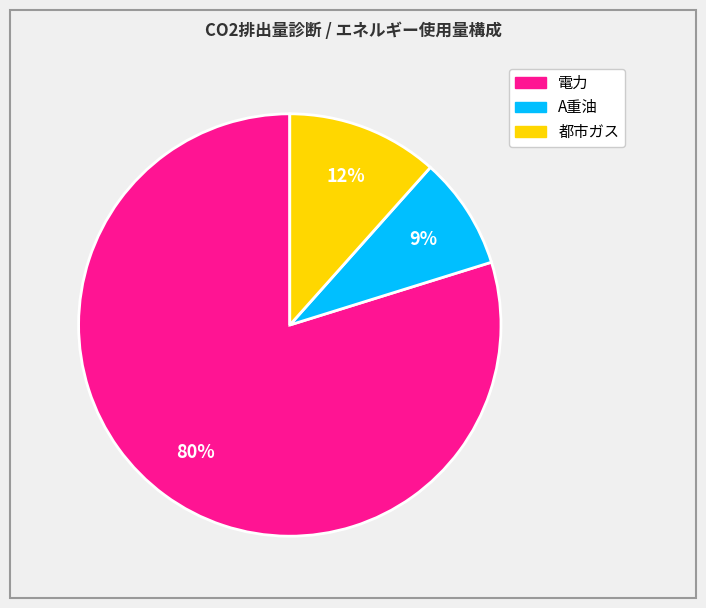

To the nearest percent, what percentage of the pie is A重油?

9%